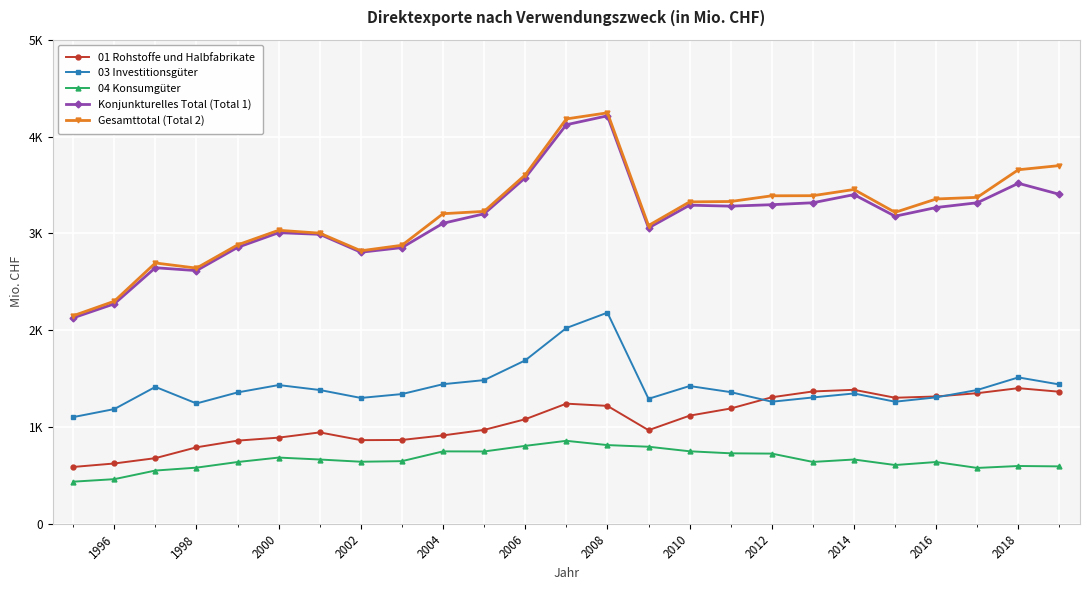

What are all the series names shown in the legend?

01 Rohstoffe und Halbfabrikate, 03 Investitionsgüter, 04 Konsumgüter, Konjunkturelles Total (Total 1), Gesamttotal (Total 2)